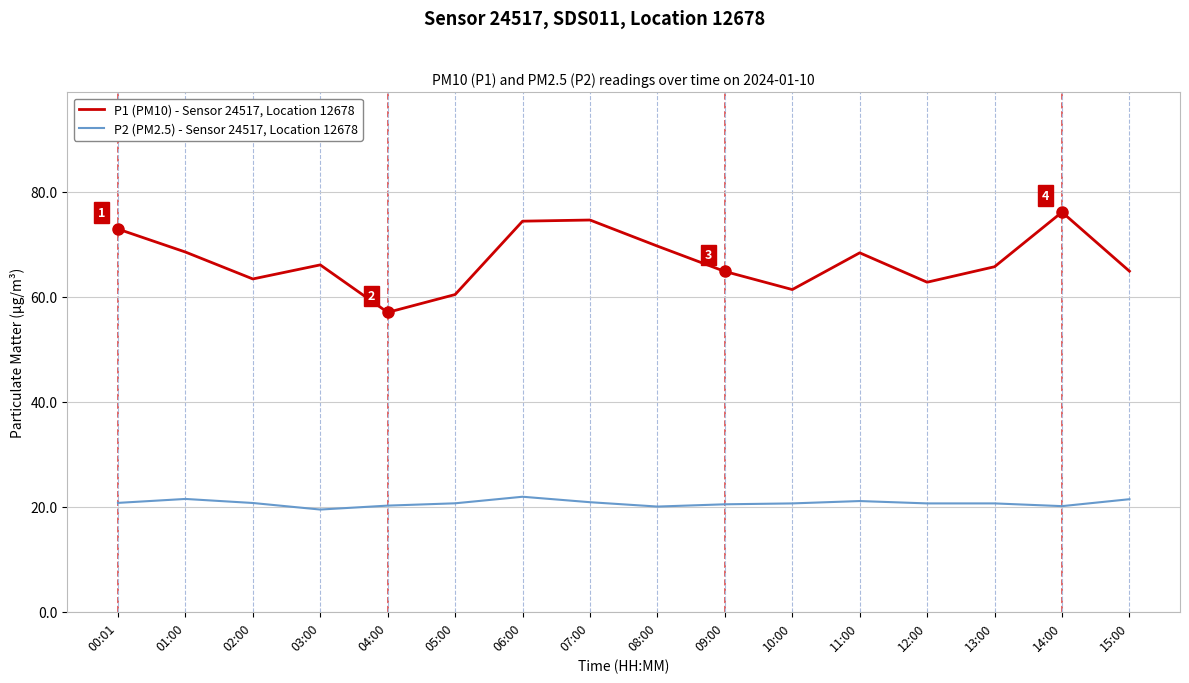

What is the total value across all series at 03:00?

85.6